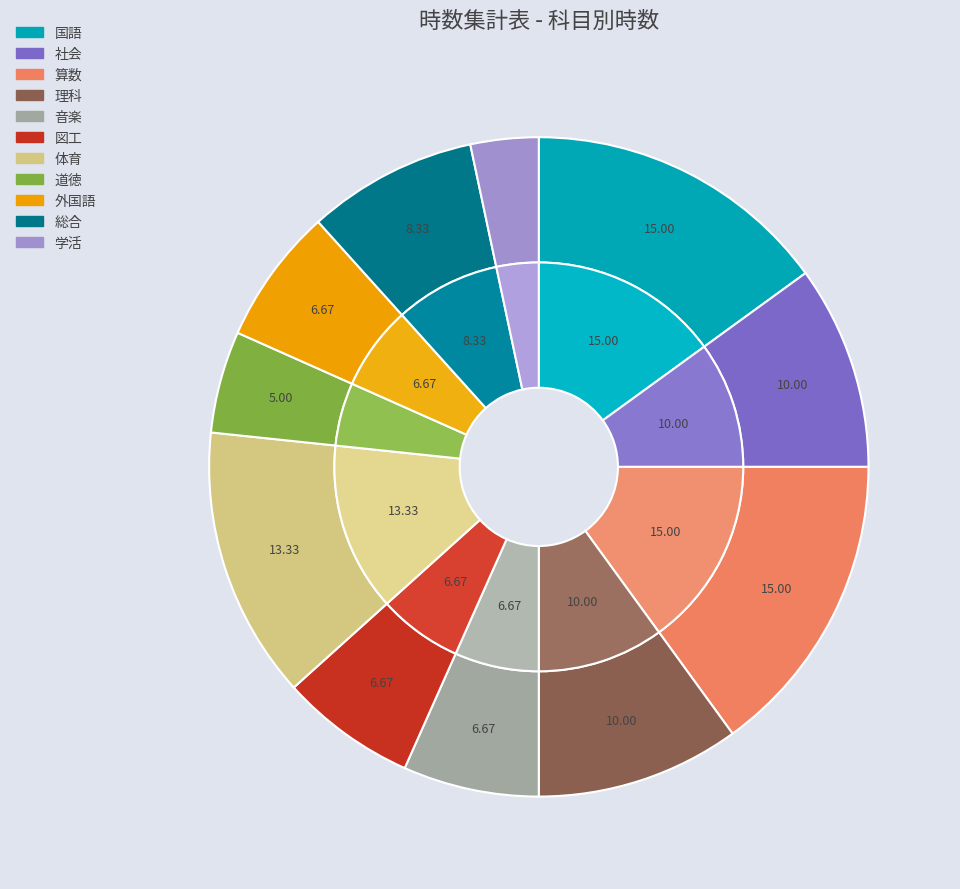

To the nearest percent, what is the average slice percentage?

9%